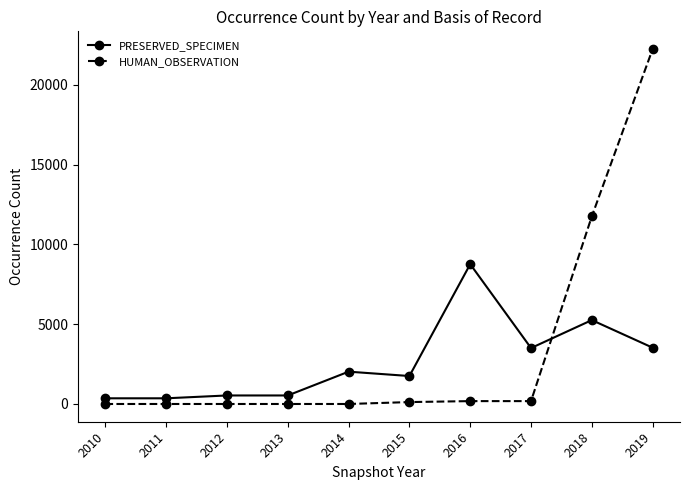

Does the chart have visible grid lines?

No